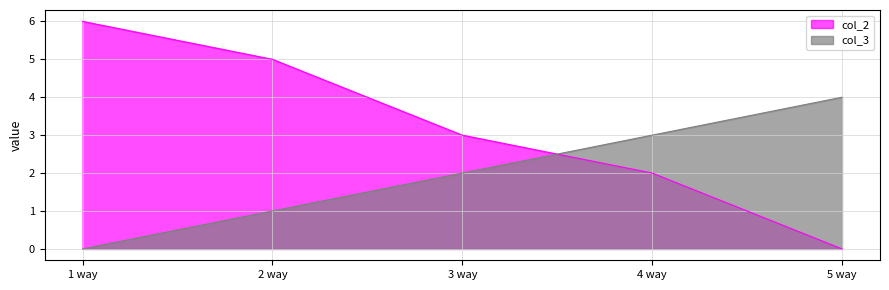

At which label does col_2 reach its minimum?

5 way